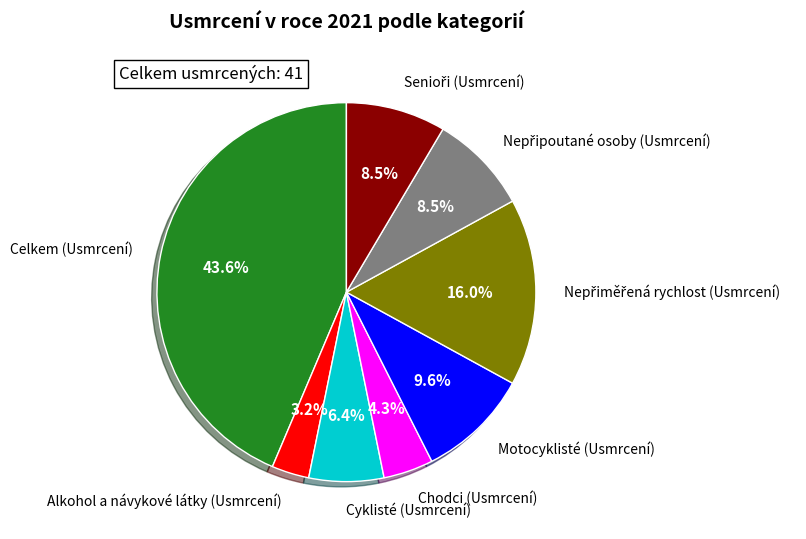

Which slice is the smallest?

Alkohol a návykové látky (Usmrcení)